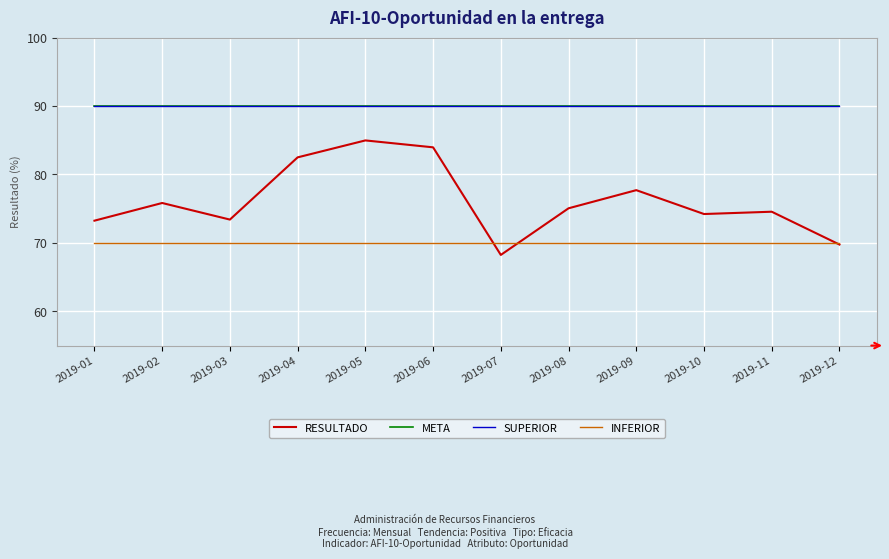

Does the chart display data point markers on the line(s)?

No